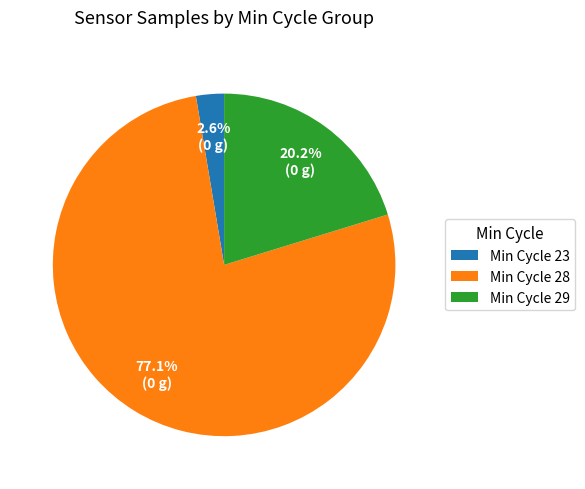

Between Min Cycle 29 and Min Cycle 23, which is larger?

Min Cycle 29